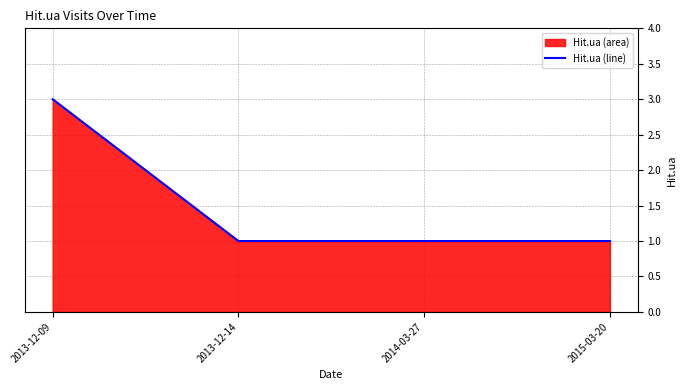

What is the value of the 1st point from the left?

3